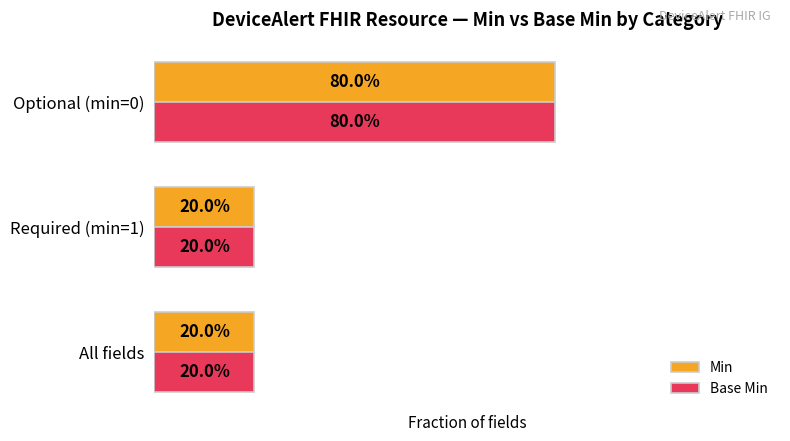

What are all the series names shown in the legend?

Min, Base Min